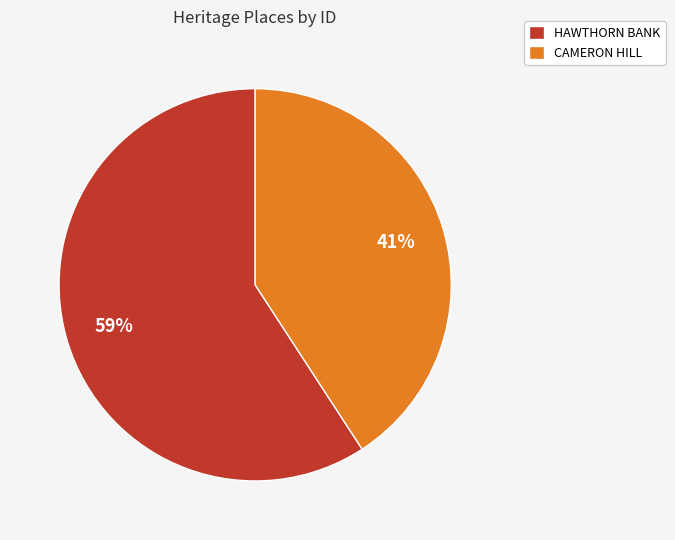

Do HAWTHORN BANK and CAMERON HILL together represent more than half of the pie?

Yes